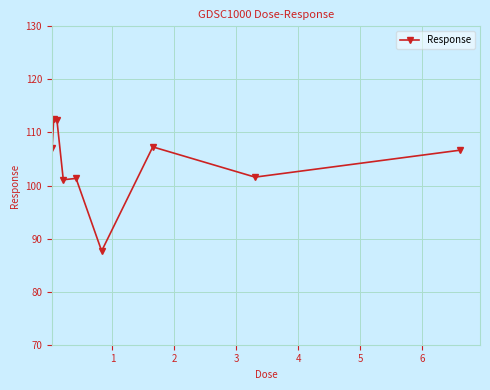

What is the smallest value displayed?

87.7